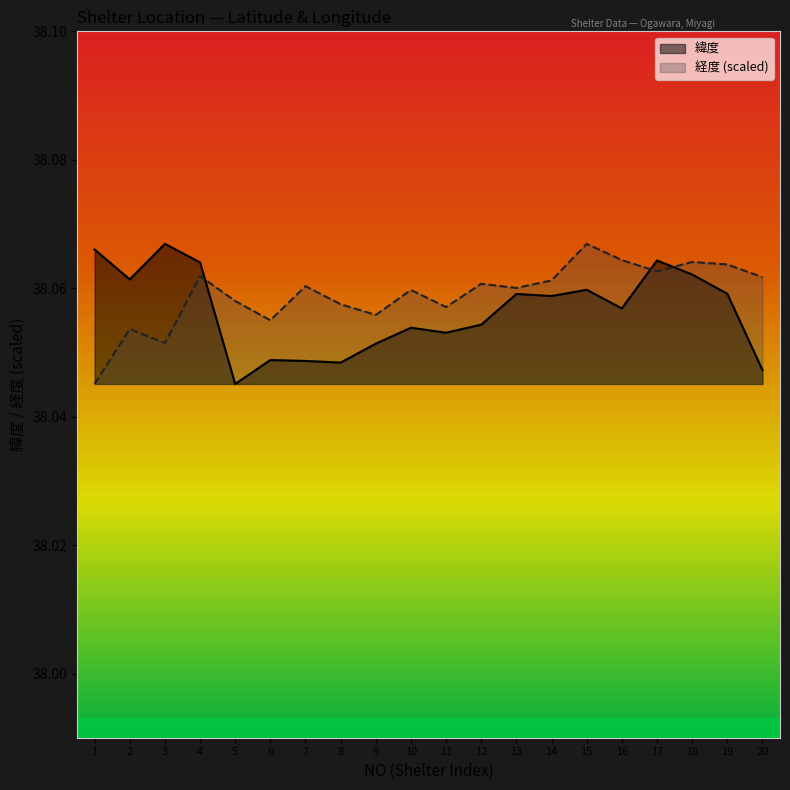

What is the highest value of the 経度 series?

38.1